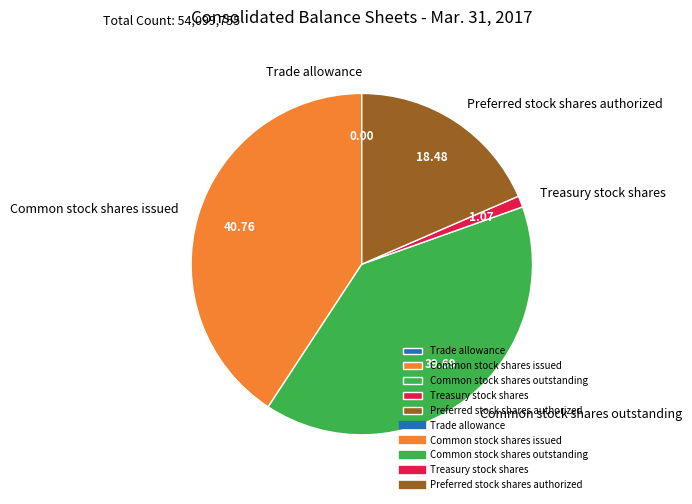

Between Common stock shares issued and Preferred stock shares authorized, which is larger?

Common stock shares issued